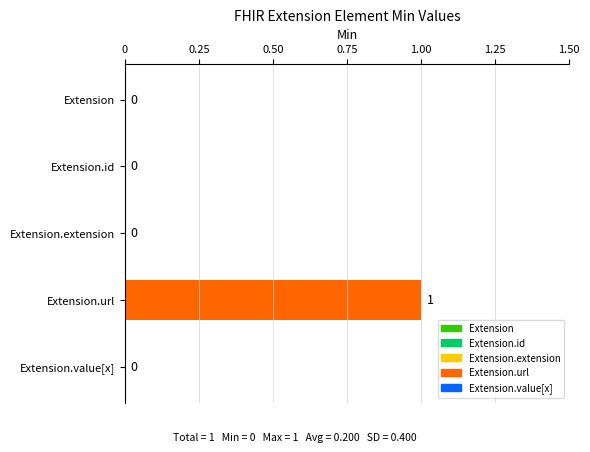

How many values are above zero?

1